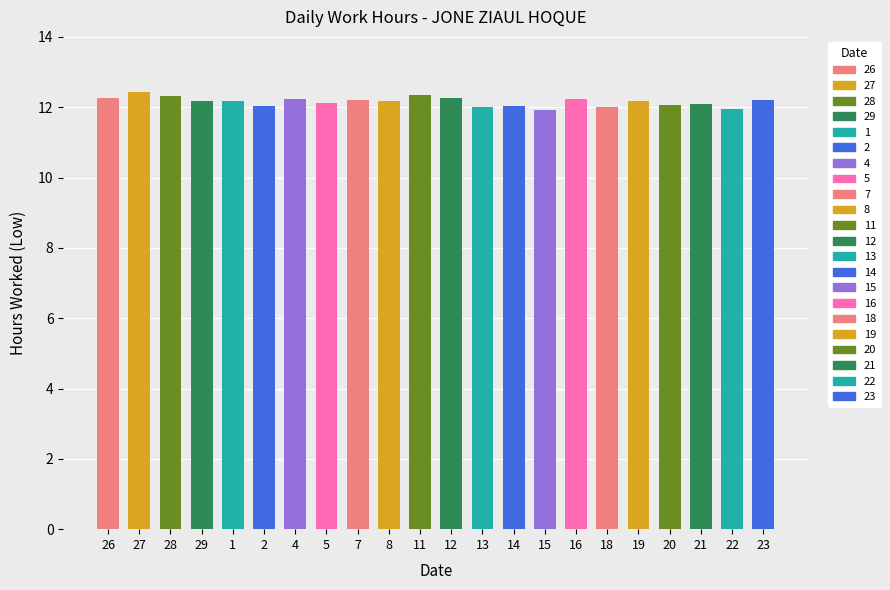

What is the difference between the second highest and second lowest values?

0.4